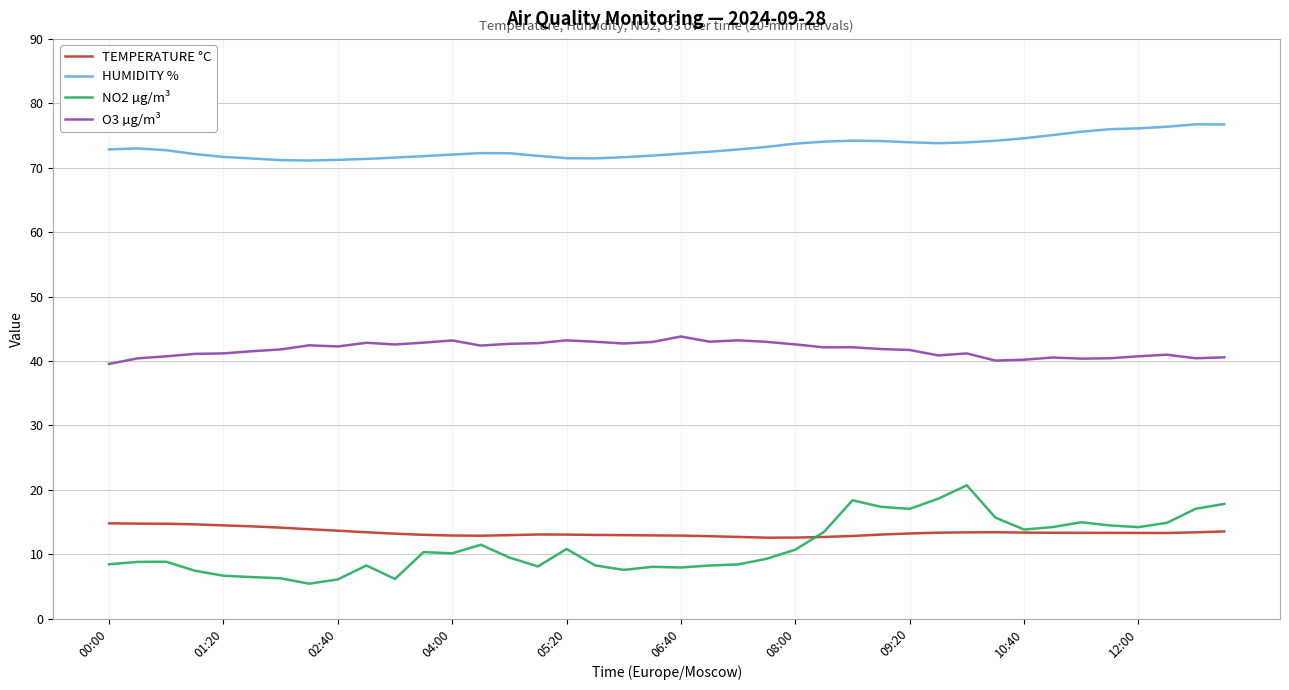

What is the highest value of the HUMIDITY % series?

76.7